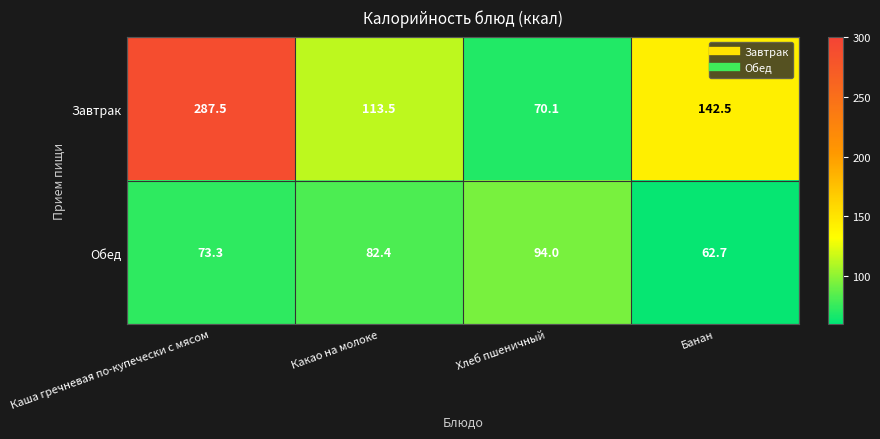

What is the average value of the Завтрак series?

153.4